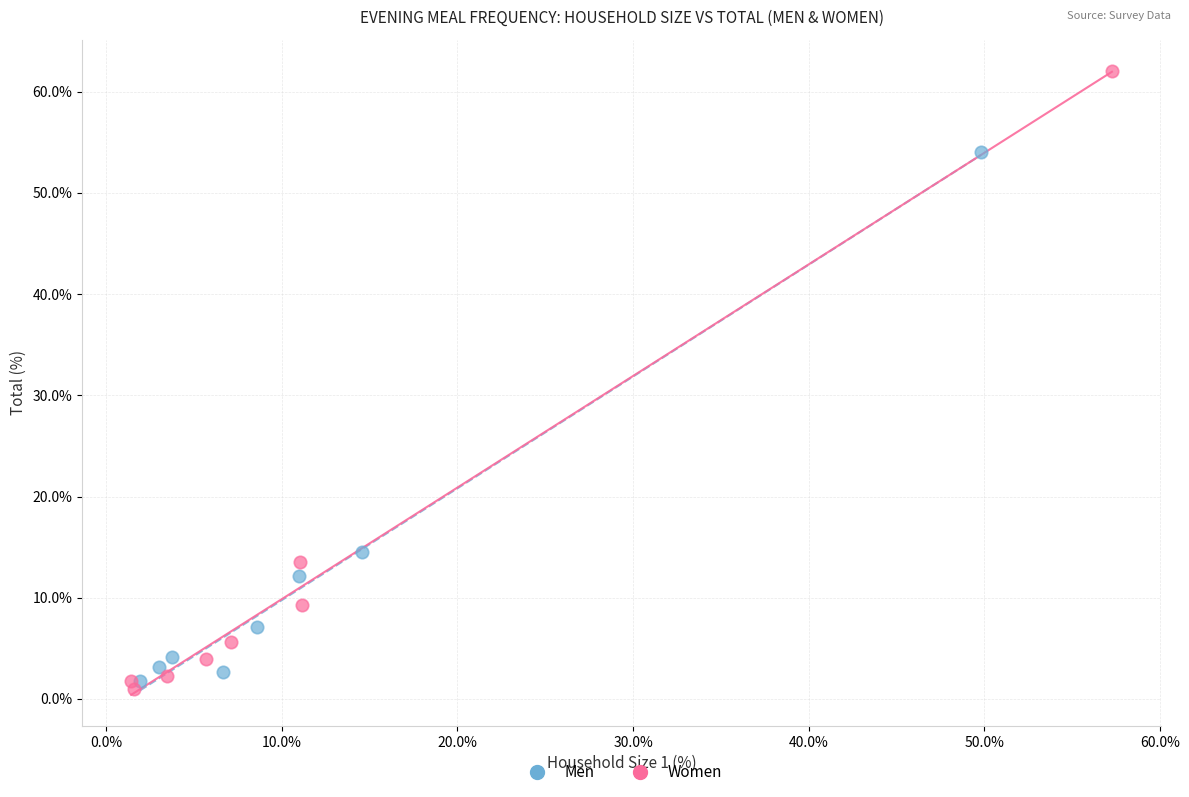

Which series has the largest Y range (max minus min)?

Women